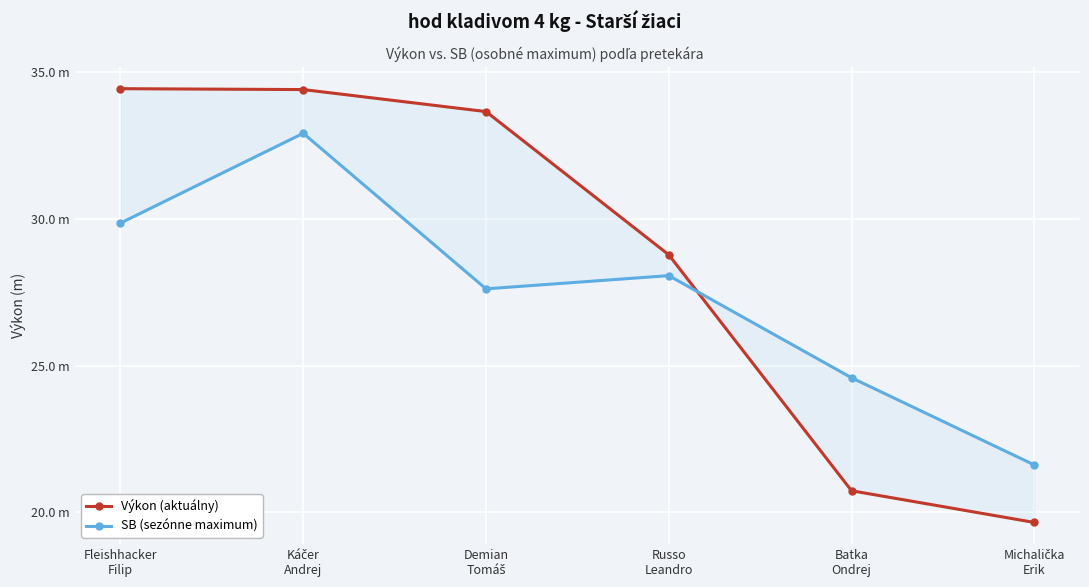

The SB (sezónne maximum) series shows 29.9 at Fleishhacker
Filip. True or false?

True